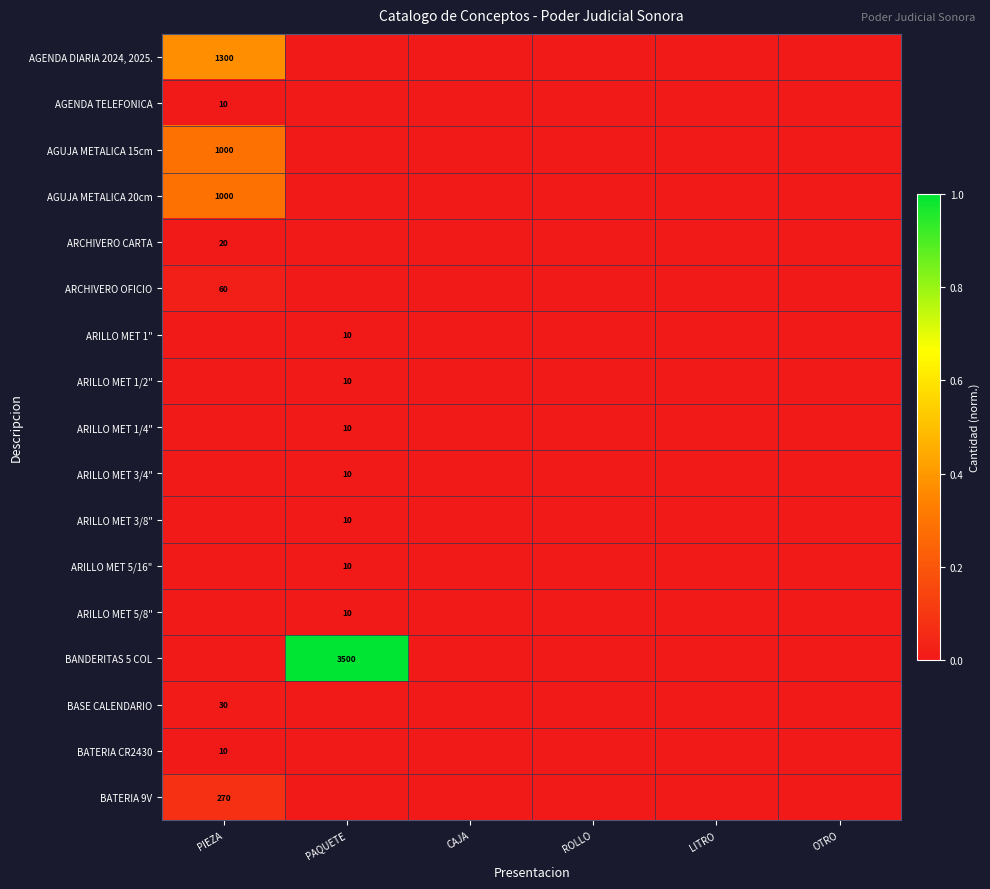

The ARILLO MET 5/8" series shows 13 at PAQUETE. True or false?

False